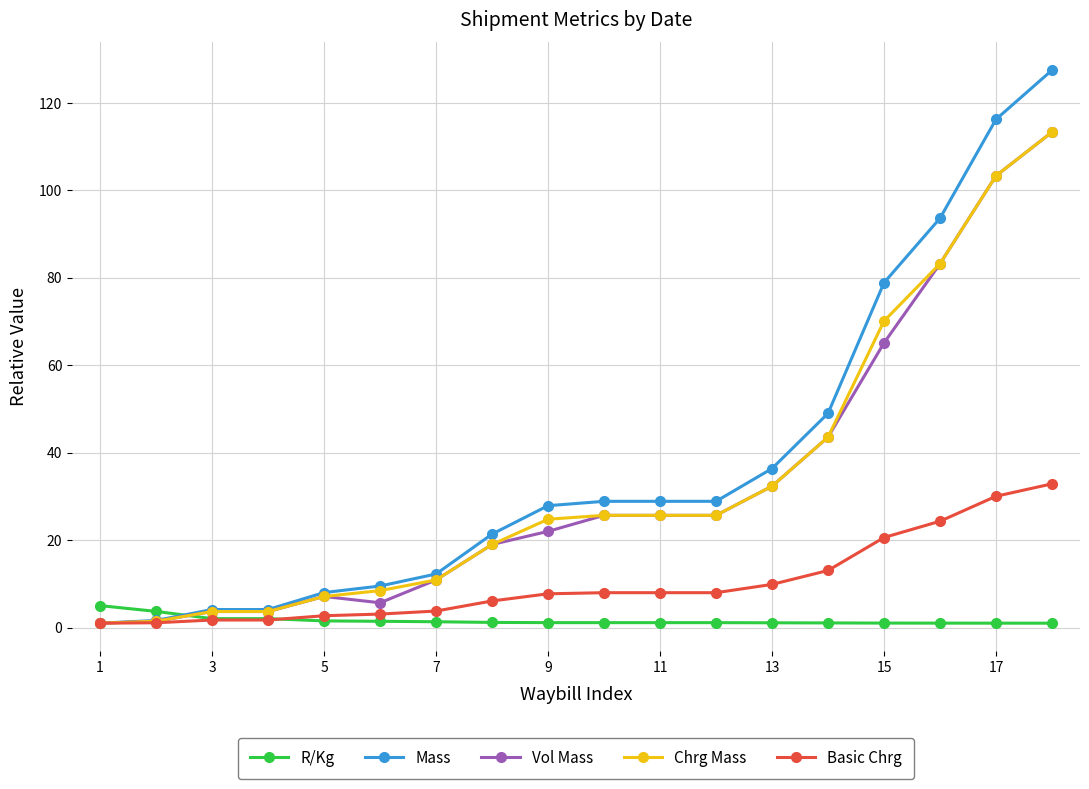

At how many categories does at least one series exceed 92?

3